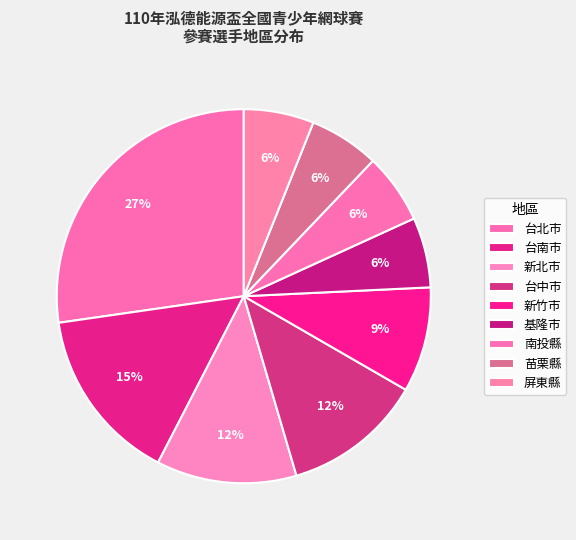

Approximately how many times larger is the value at 台南市 compared to 南投縣?

2.5